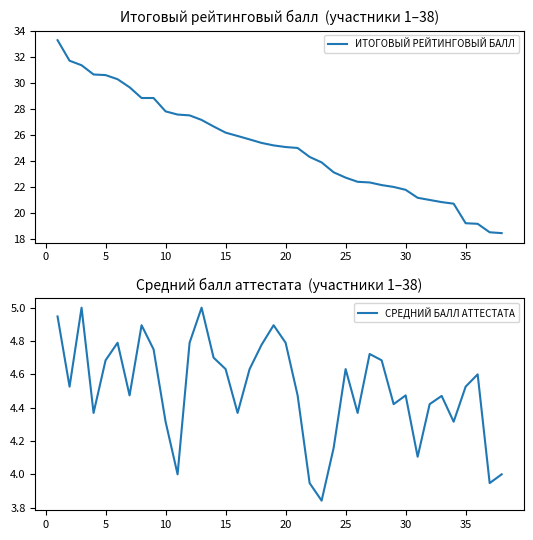

True or false: СРЕДНИЙ БАЛЛ АТТЕСТАТА and ИТОГОВЫЙ РЕЙТИНГОВЫЙ БАЛЛ intersect in this chart.

False